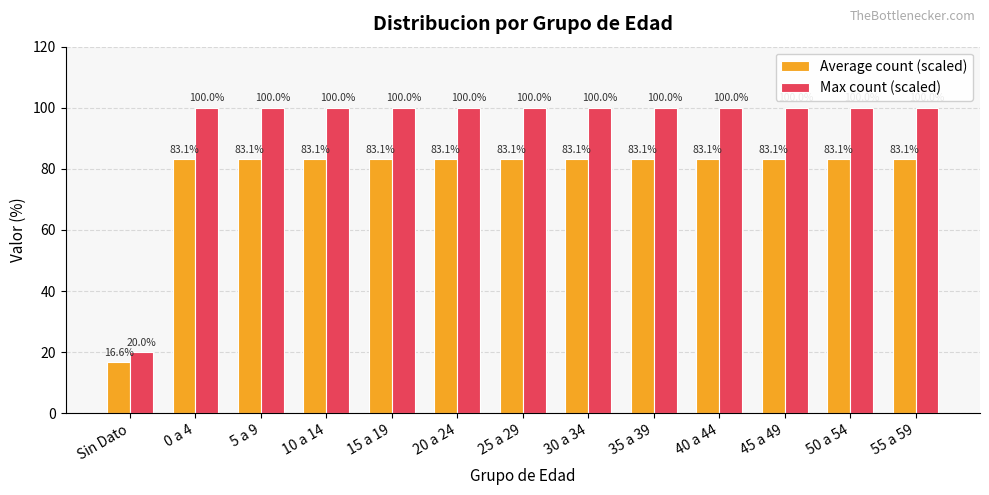

At how many categories does at least one series exceed 39?

12